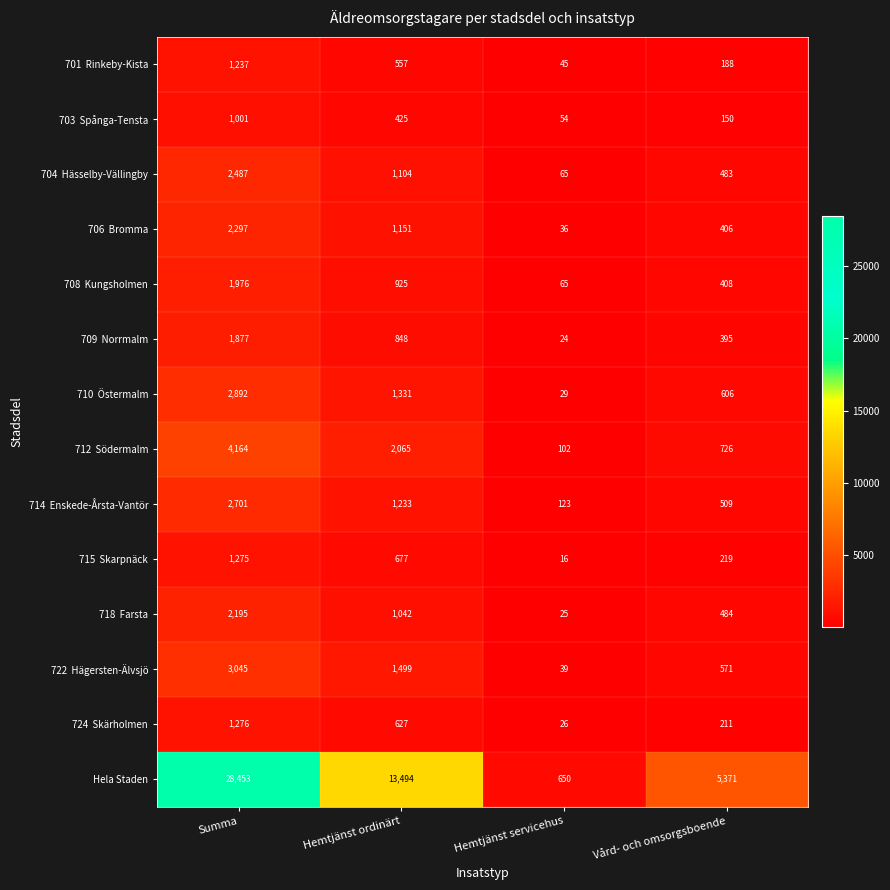

Count the number of data series in this chart.

14